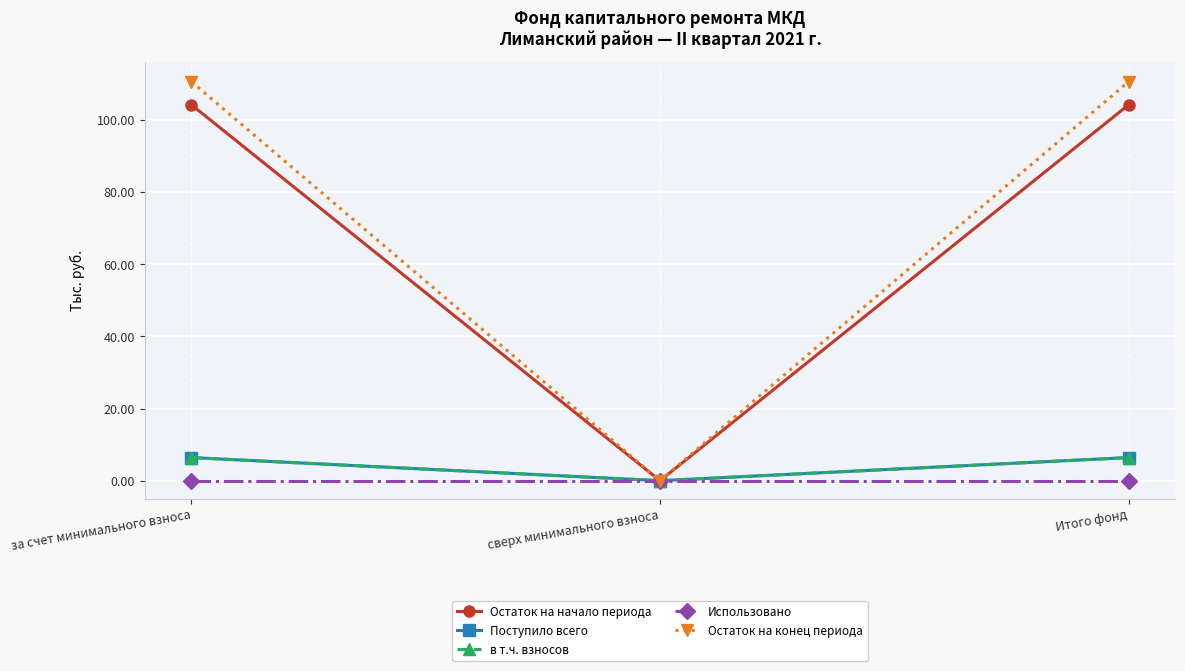

Is this an area chart (filled region under the line)?

No